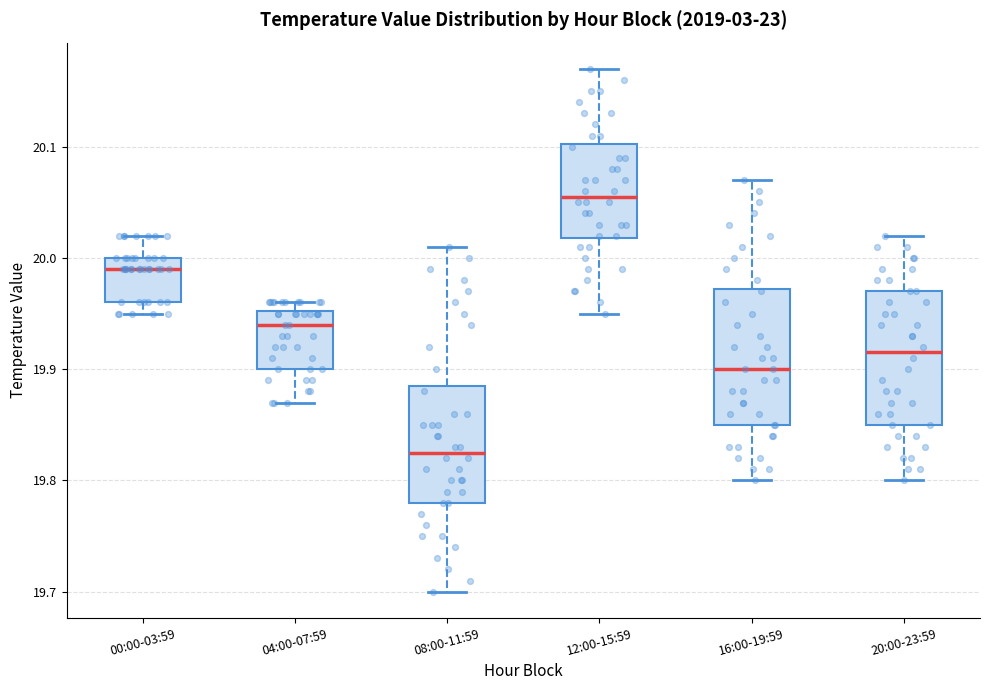

Where is the upper edge of the box for 00:00-03:59 on the y-axis? The values are not printed on the chart, so give them approximately, as read against the axis.

20.00